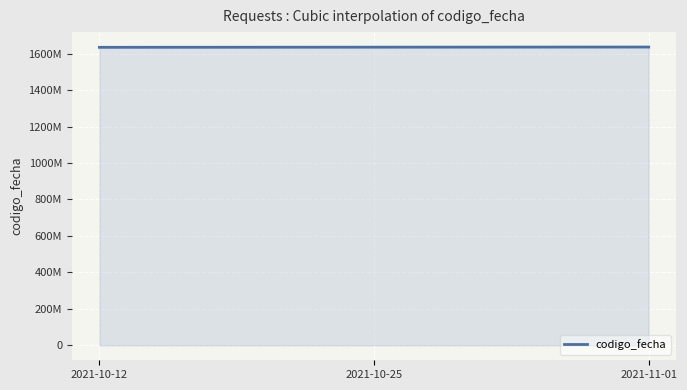

Rank the categories by value from lowest to highest.

2021-10-12, 2021-10-25, 2021-11-01